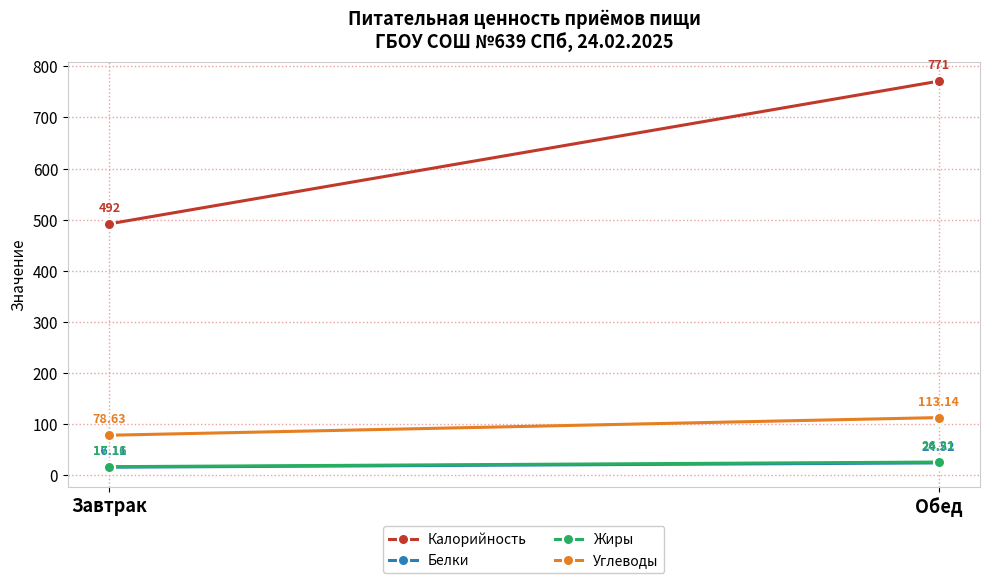

At which category does the chart reach its peak across all series?

Обед